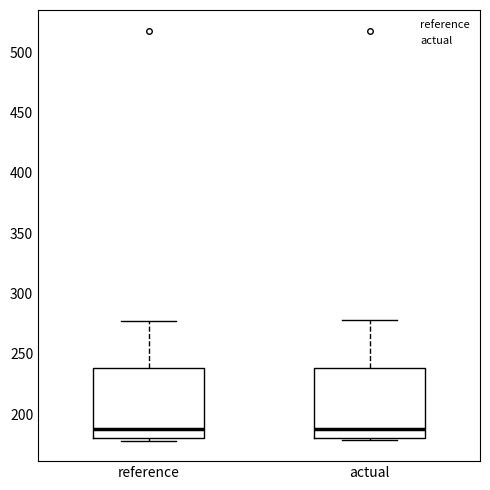

Where is the lower edge of the box for reference on the y-axis? The values are not printed on the chart, so give them approximately, as read against the axis.

180